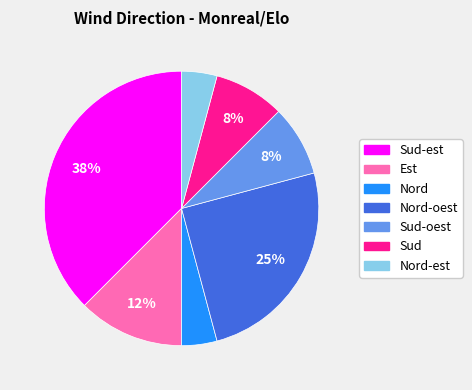

To the nearest percent, what is the average slice percentage?

14%